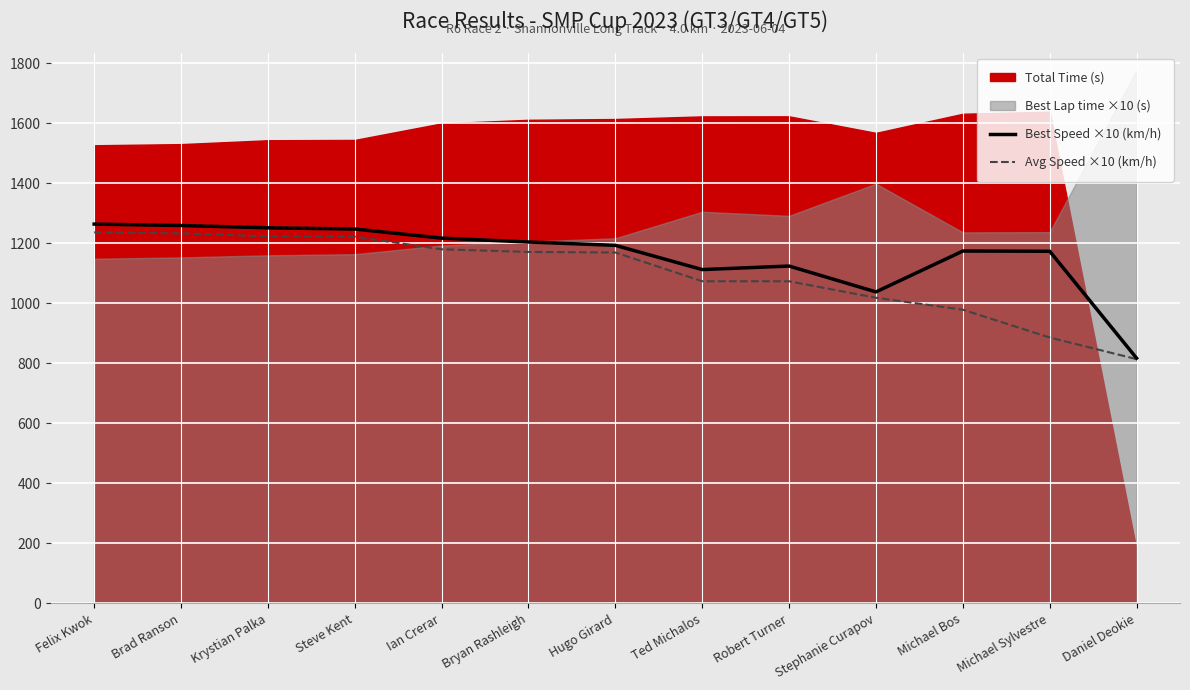

What is the value of the Best Speed ×10 (km/h) point at the 2nd from the left?

1258.8